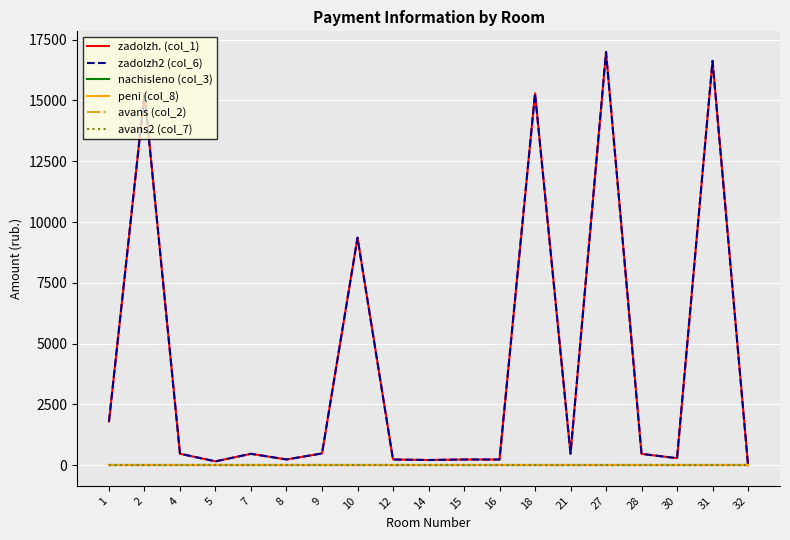

Reading left to right, transcribe all the data shown in this chart.

zadolzh. (col_1): 1797.6	15284.7	471.7	160.1	469.6	238.0	484.7	9356.4	236.4	214.7	235.3	234.3	15288.0	473.8	16990.9	466.4	289.9	16626.5	0.2
zadolzh2 (col_6): 1797.6	15284.7	471.7	160.1	469.6	238.0	484.7	9356.4	236.4	214.7	235.3	234.3	15288.0	473.8	16990.9	466.4	289.9	16626.5	0.2
nachisleno (col_3): 0.0	0.0	0.0	0.0	0.0	0.0	0.0	0.0	0.0	0.0	0.0	0.0	0.0	0.0	0.0	0.0	0.0	0.0	0.0
peni (col_8): 0.0	0.0	0.0	0.0	0.0	0.0	0.0	0.0	0.0	0.0	0.0	0.0	0.0	0.0	0.0	0.0	0.0	0.0	0.0
avans (col_2): 0.0	0.0	0.0	0.0	0.0	0.0	0.0	0.0	0.0	0.0	0.0	0.0	0.0	0.0	0.0	0.0	0.0	0.0	0.0
avans2 (col_7): 0.0	0.0	0.0	0.0	0.0	0.0	0.0	0.0	0.0	0.0	0.0	0.0	0.0	0.0	0.0	0.0	0.0	0.0	0.0